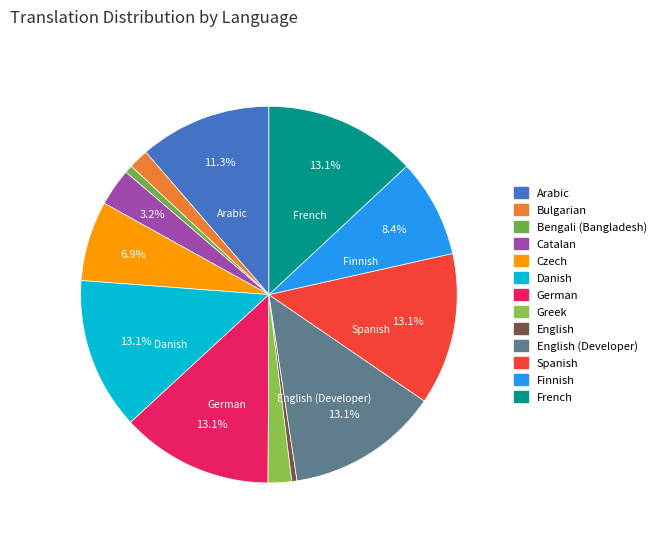

Count the number of slices in the pie.

13